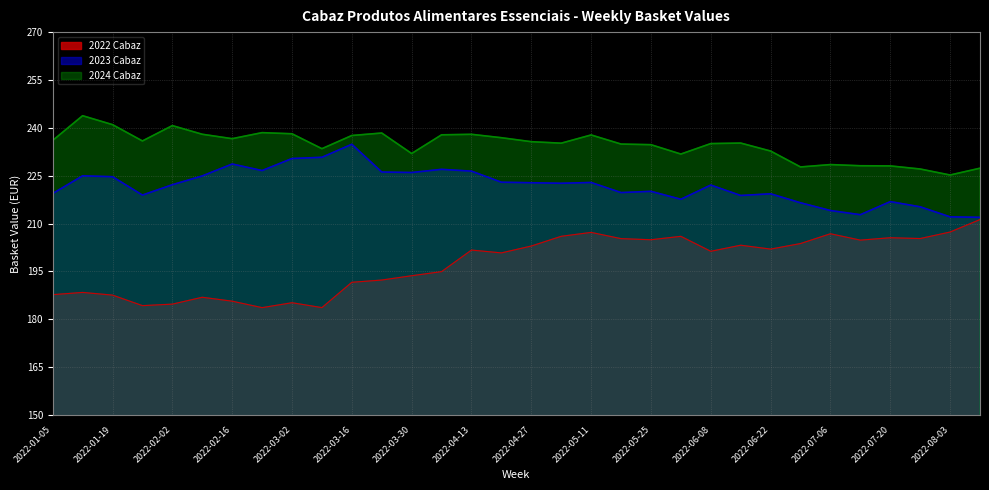

What is the sum of the 2023 Cabaz values at 2022-01-26 and 2022-05-11?

441.8